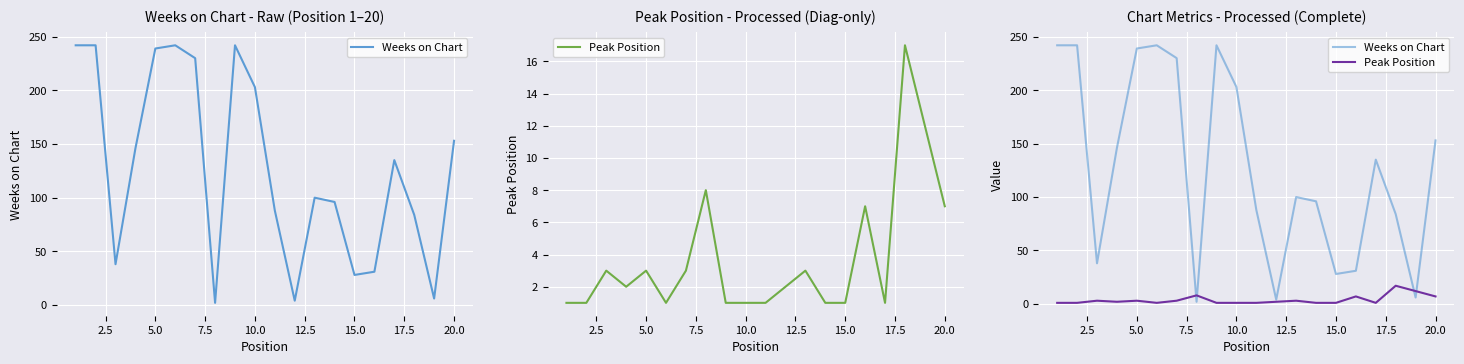

How many data points in Weeks on Chart are less than 135?

10